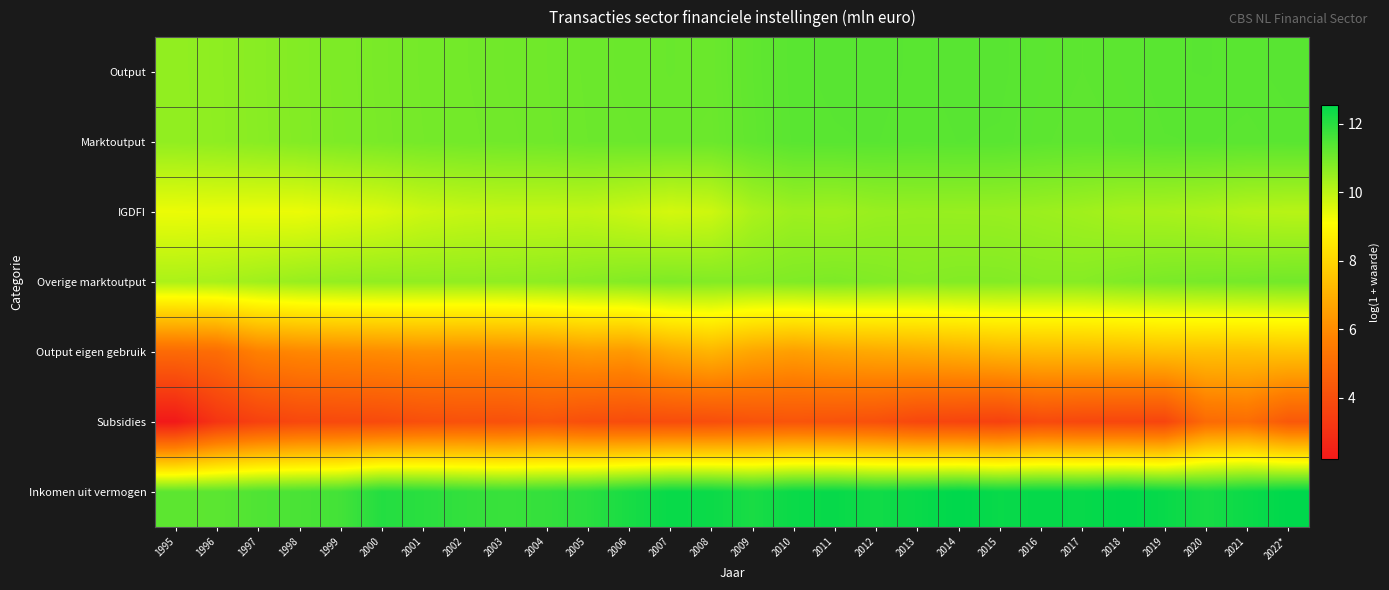

Which has a higher value, 2001 or 2003?

2003